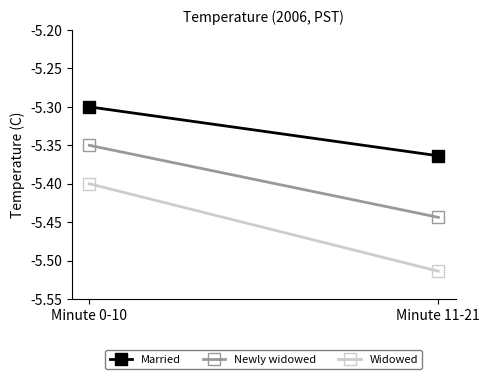

What is the total value across all series at Minute 0-10?

-16.0